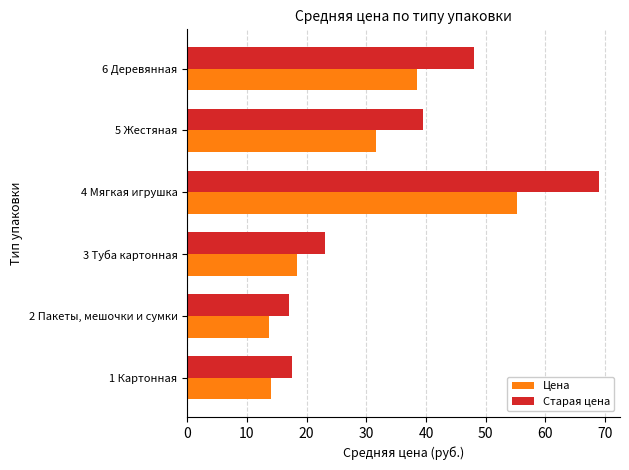

Is the value of Старая цена at 4 Мягкая игрушка greater than the value of Цена at 6 Деревянная?

Yes